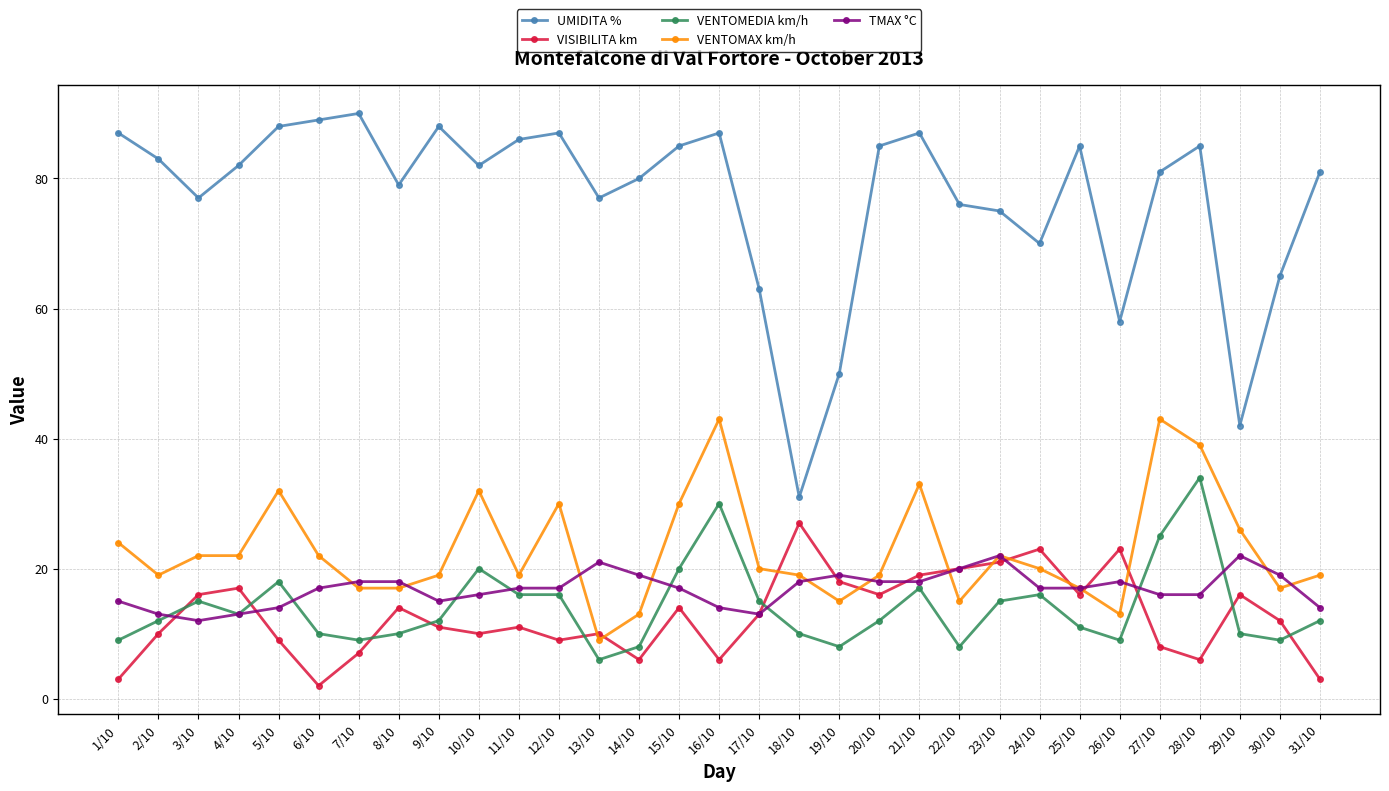

What is the difference between the highest and lowest values at 5/10?

79